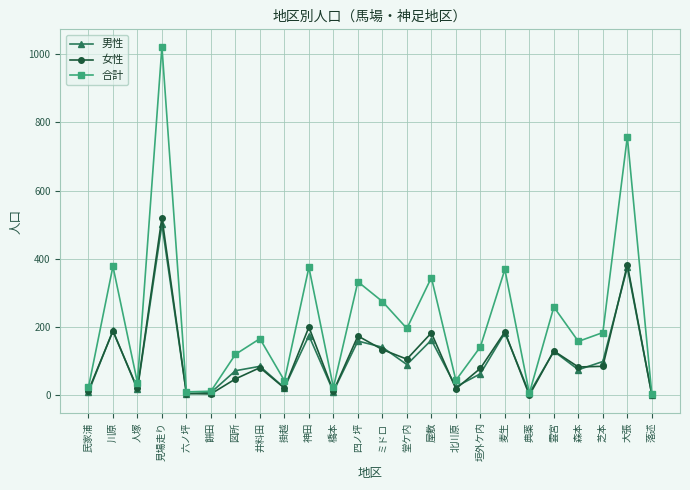

At which label is 男性 closest to 251?

川原